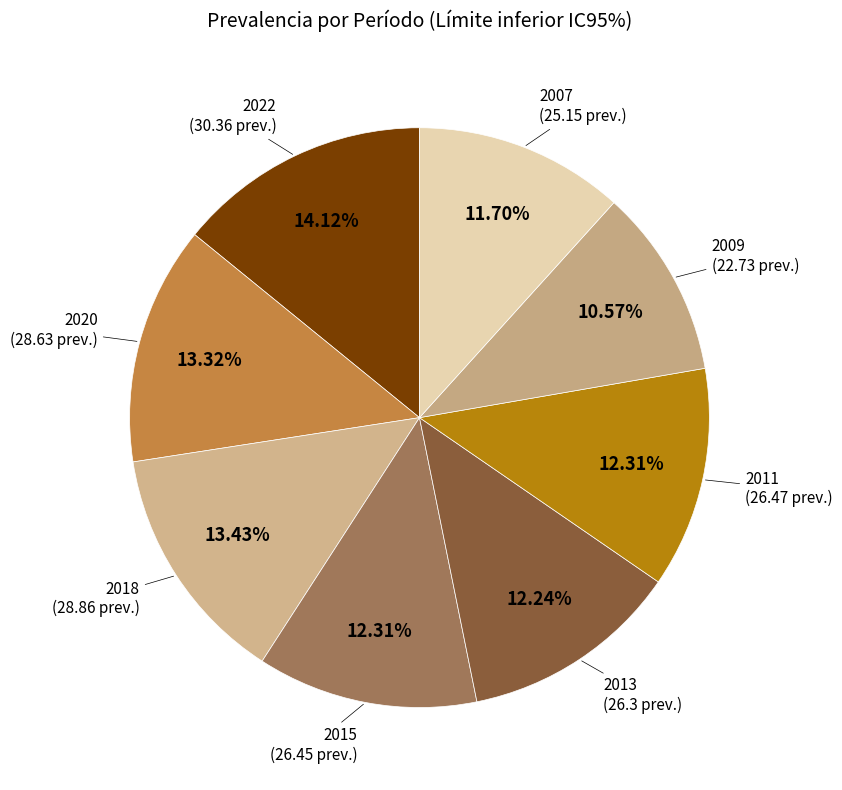

Rank the categories by value from highest to lowest.

2022, 2018, 2020, 2011, 2015, 2013, 2007, 2009